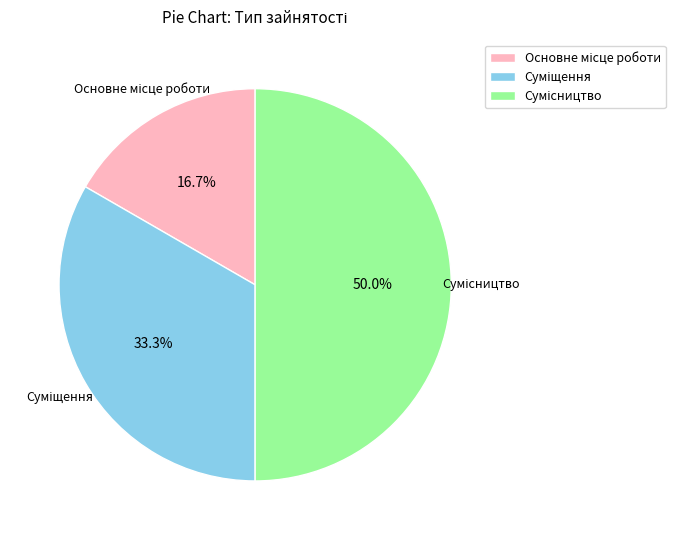

What is the largest slice in the pie chart?

Сумісництво